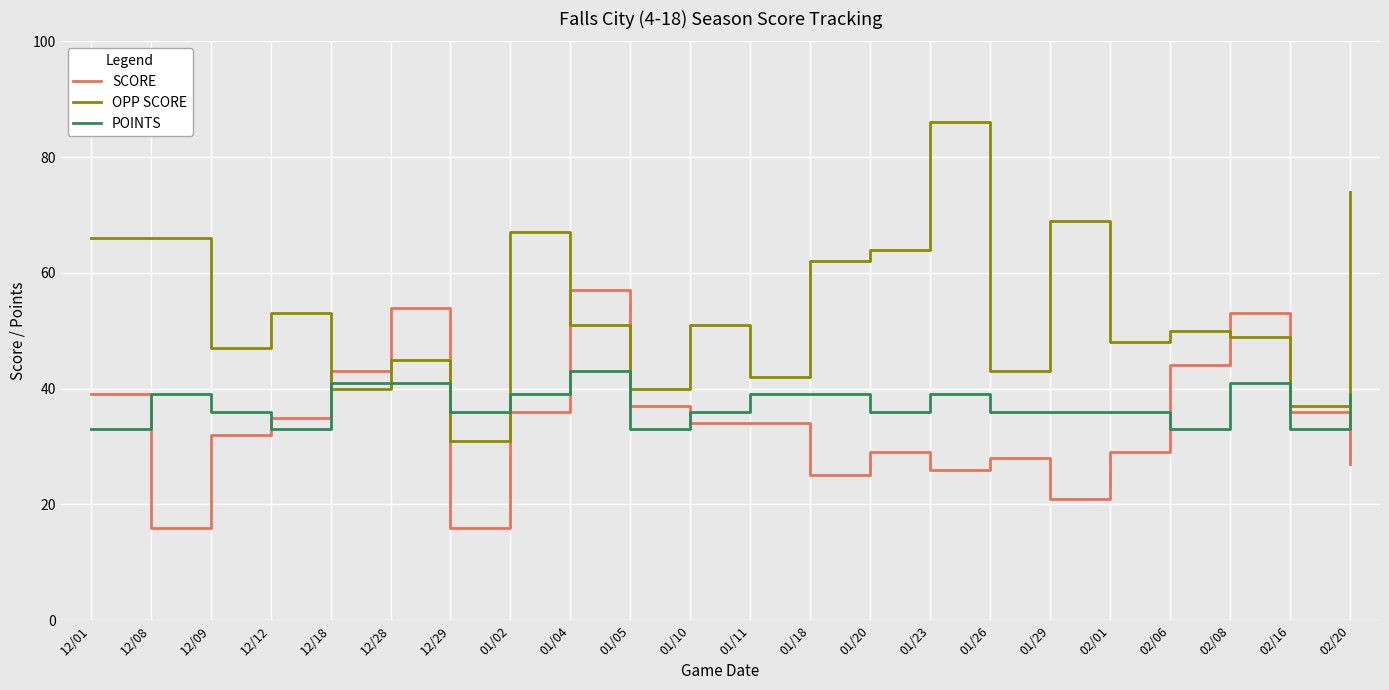

What is the minimum value for OPP SCORE?

31